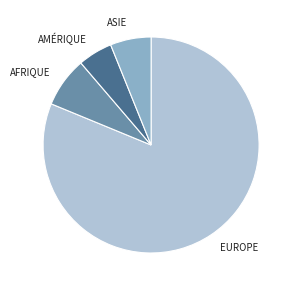

Is there a majority slice in this chart?

Yes